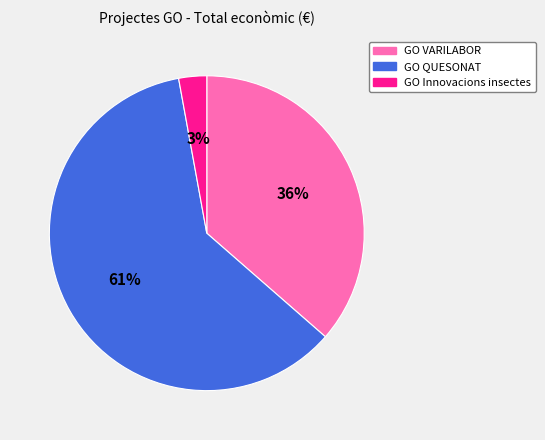

To the nearest percent, what is the average slice percentage?

33%